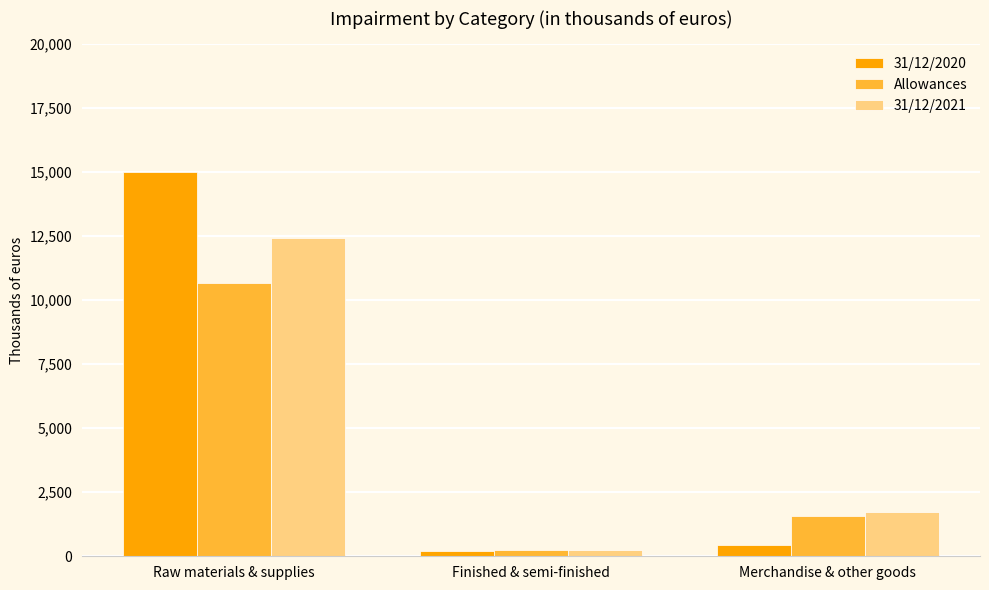

What is the sum of all Allowances values?

12446